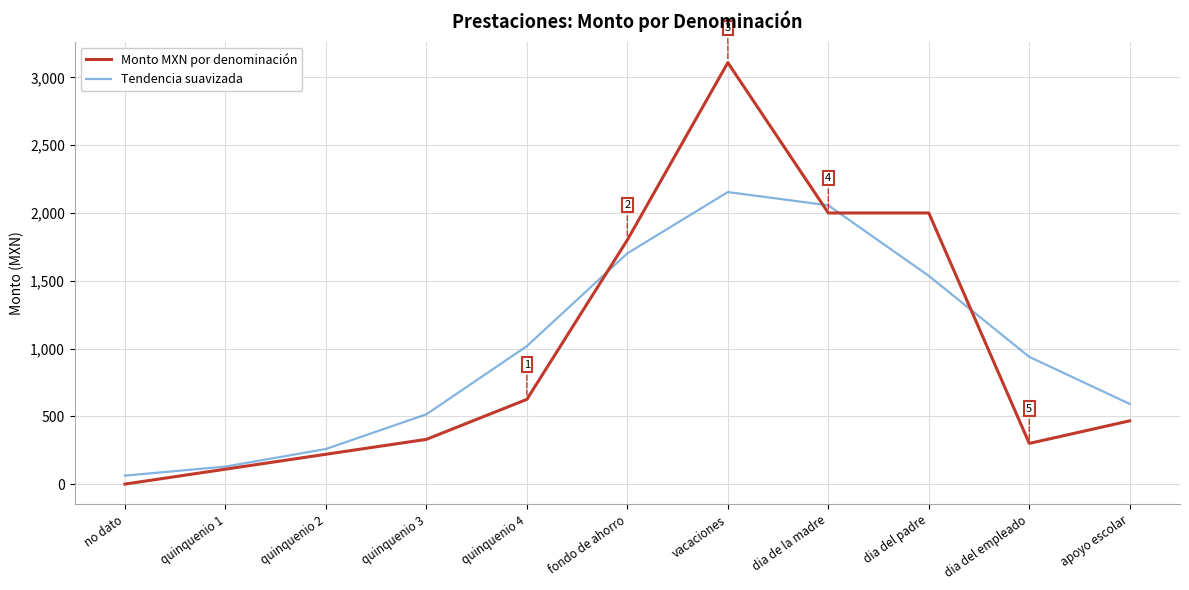

Count the number of categories in the chart.

11